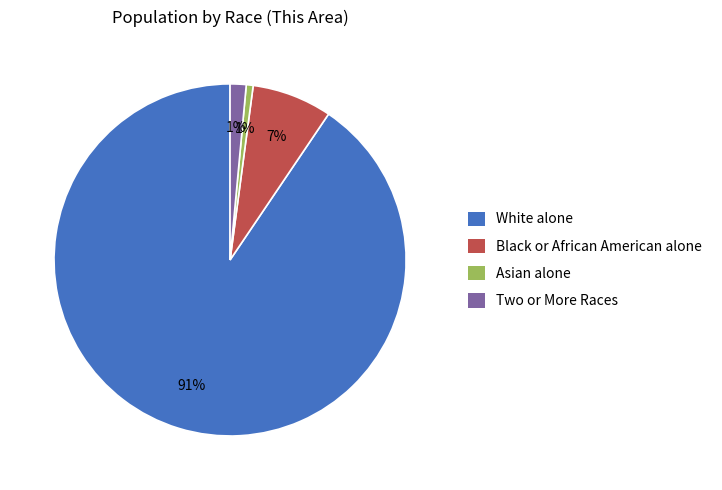

Is the sum of White alone and Asian alone greater than half?

Yes